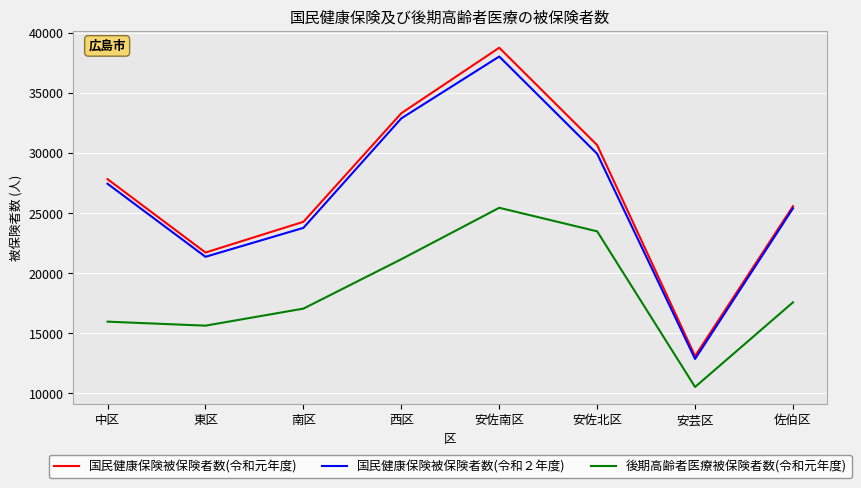

Reading left to right, list all the values displayed in this chart.

国民健康保険被保険者数(令和元年度): 中区=27813	東区=21706	南区=24264	西区=33303	安佐南区=38758	安佐北区=30649	安芸区=13088	佐伯区=25562
国民健康保険被保険者数(令和２年度): 中区=27431	東区=21351	南区=23759	西区=32876	安佐南区=38025	安佐北区=29927	安芸区=12845	佐伯区=25387
後期高齢者医療被保険者数(令和元年度): 中区=15951	東区=15618	南区=17036	西区=21150	安佐南区=25431	安佐北区=23470	安芸区=10513	佐伯区=17559